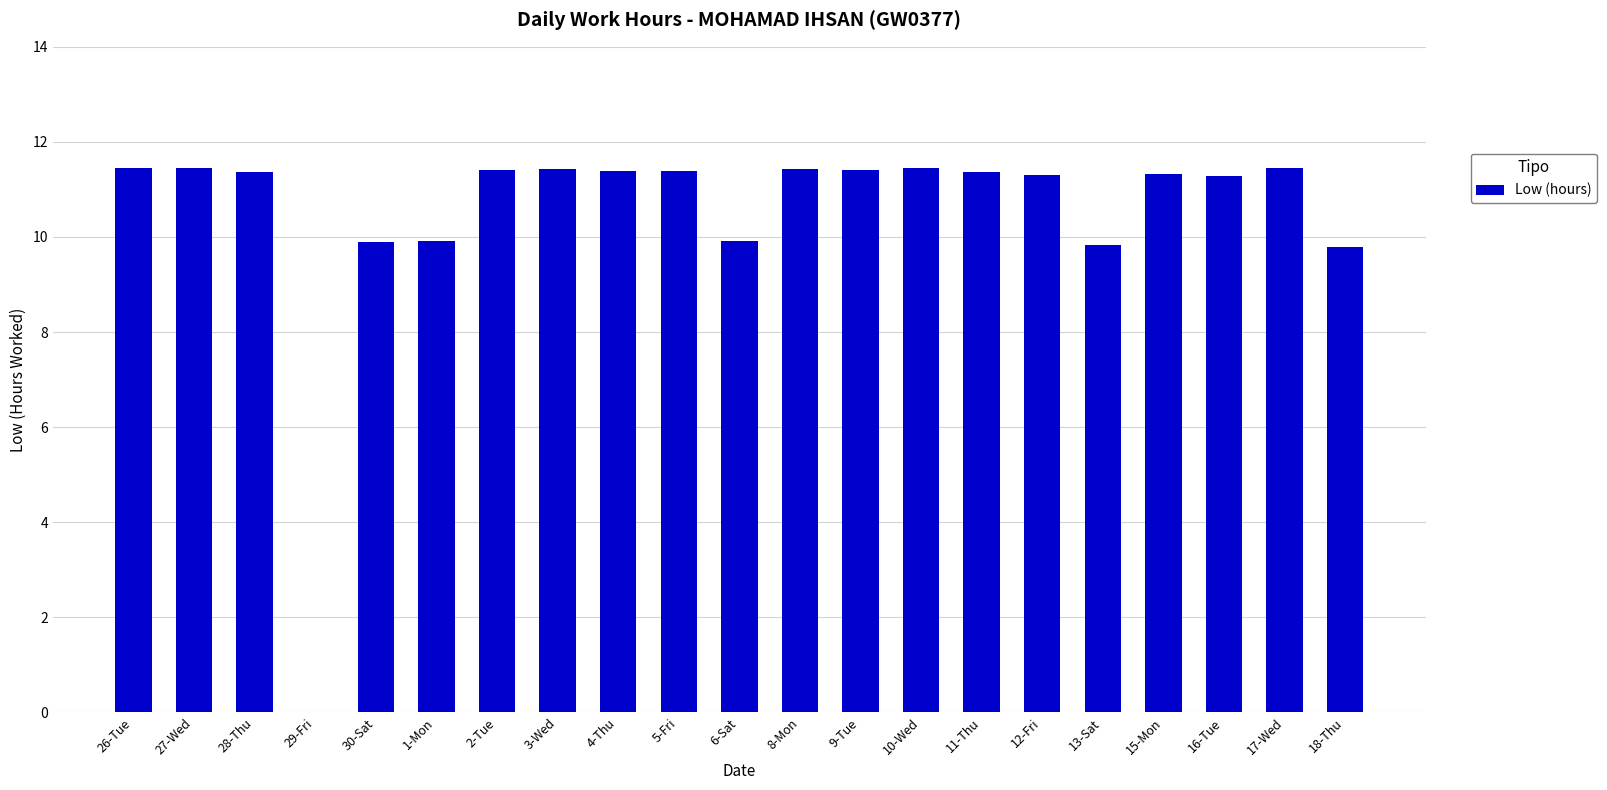

At which label does the data first exceed 11?

26-Tue